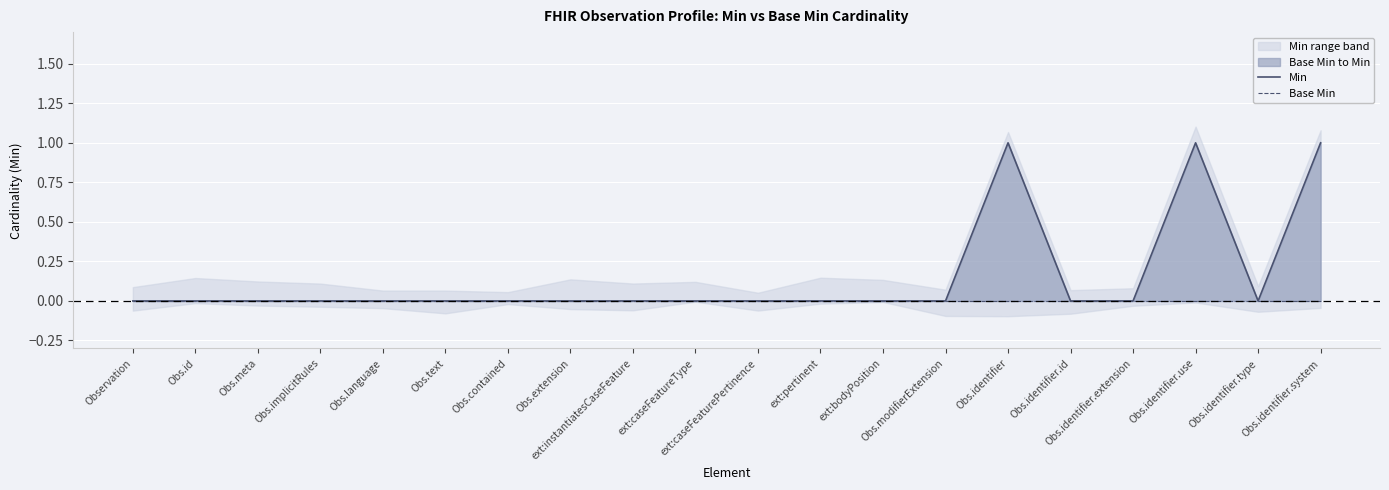

What is the maximum value shown in the chart?

1